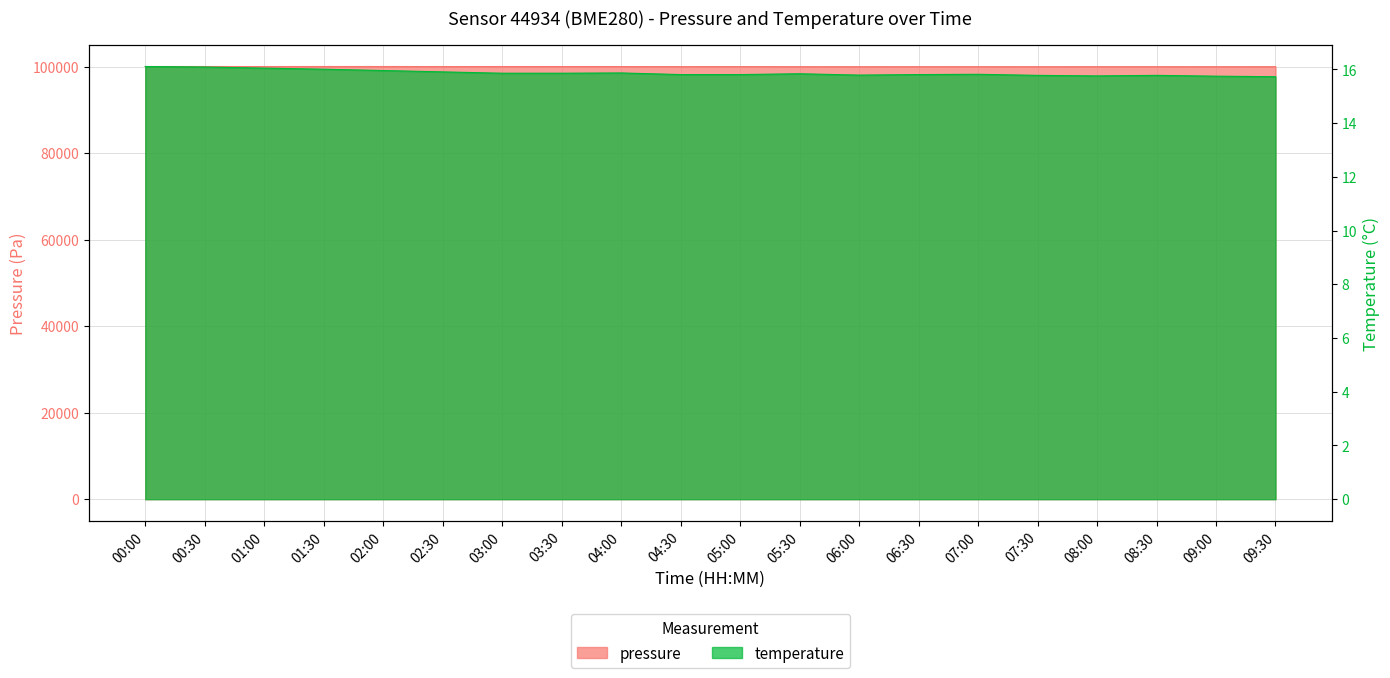

At which category does temperature reach its first local peak?

04:00